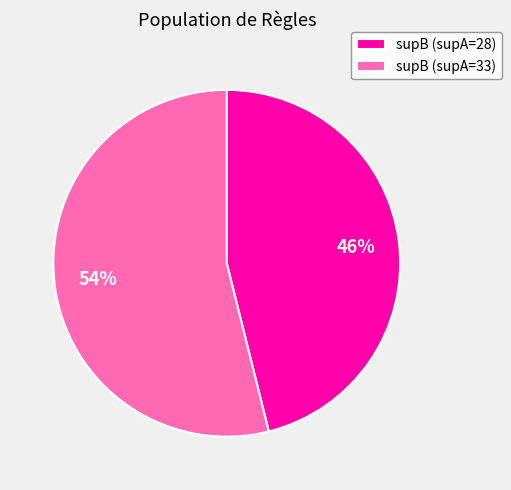

Which category has the smallest portion of the pie?

supB (supA=28)